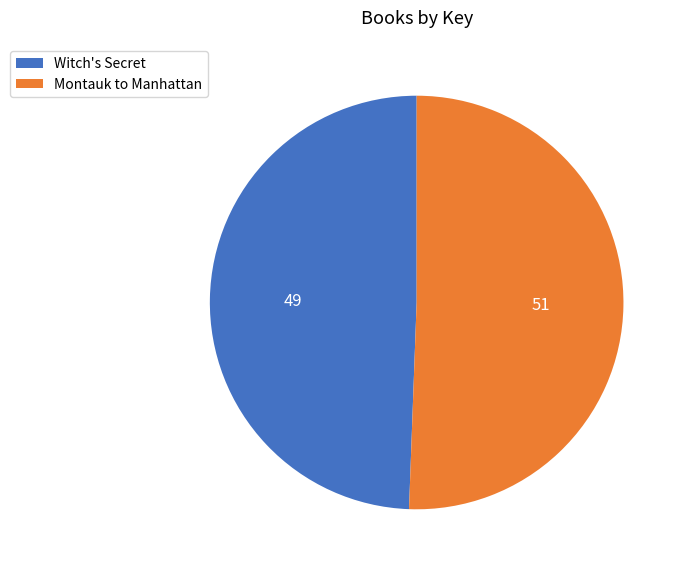

Does any single category account for the majority?

Yes